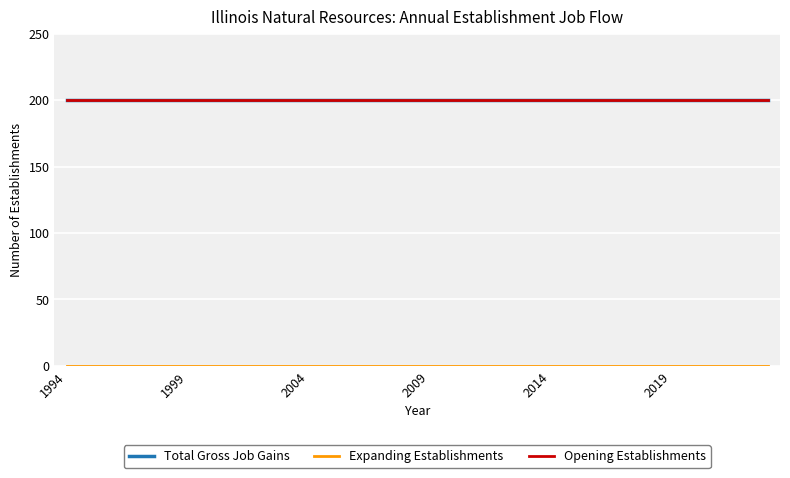

Does the chart have visible grid lines?

Yes